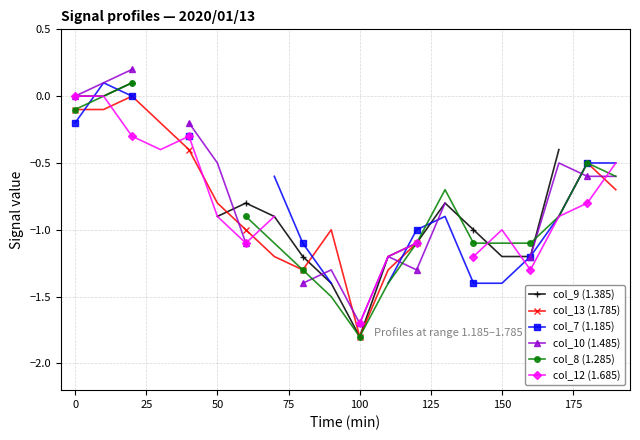

Count the number of data series in this chart.

6